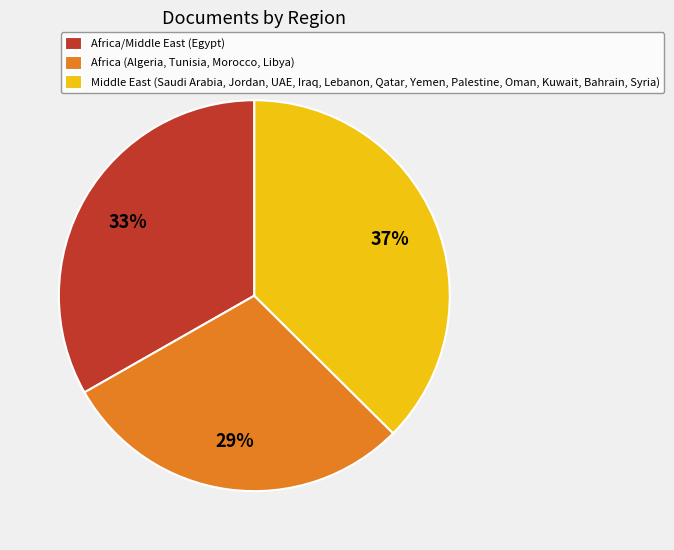

Which category has the biggest portion of the pie?

Middle East (Saudi Arabia, Jordan, UAE, Iraq, Lebanon, Qatar, Yemen, Palestine, Oman, Kuwait, Bahrain, Syria)